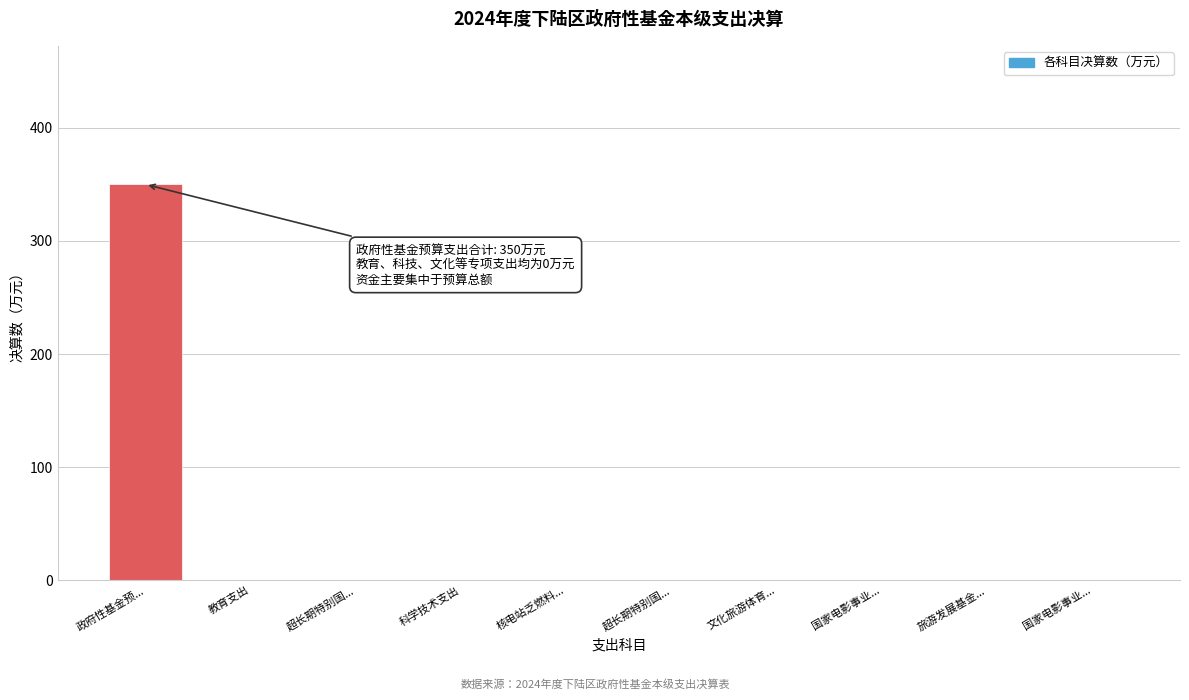

Are the bars horizontal?

No